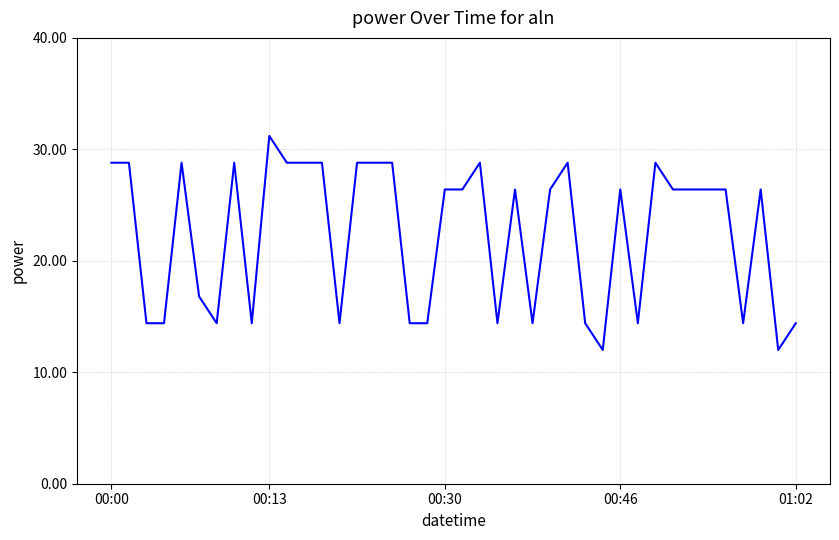

What is the maximum value shown in the chart?

31.2